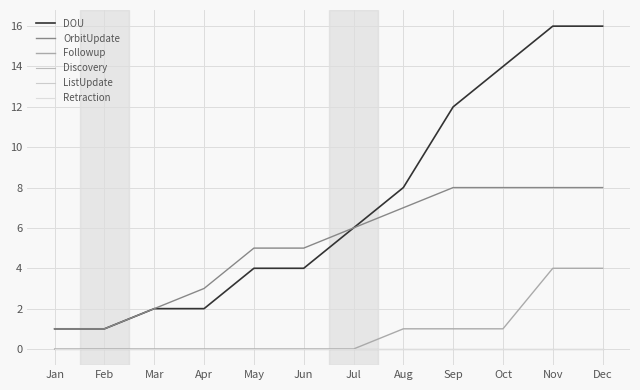

Which series changed the most between Apr and Jul?

DOU